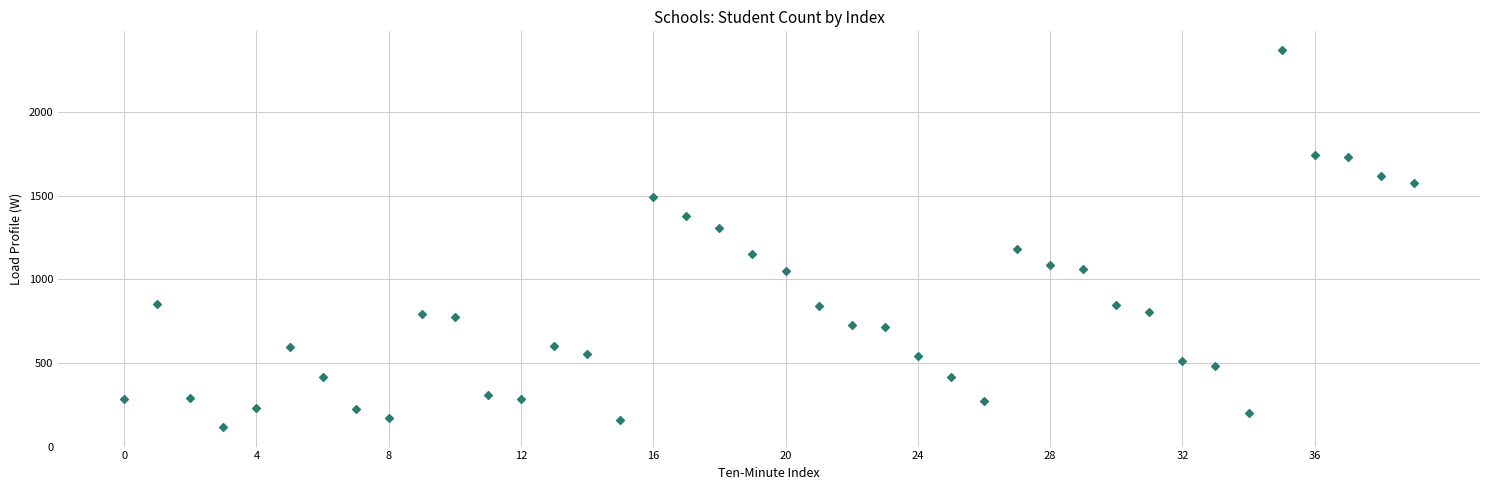

What is the range of Y values (max minus min)?

2251